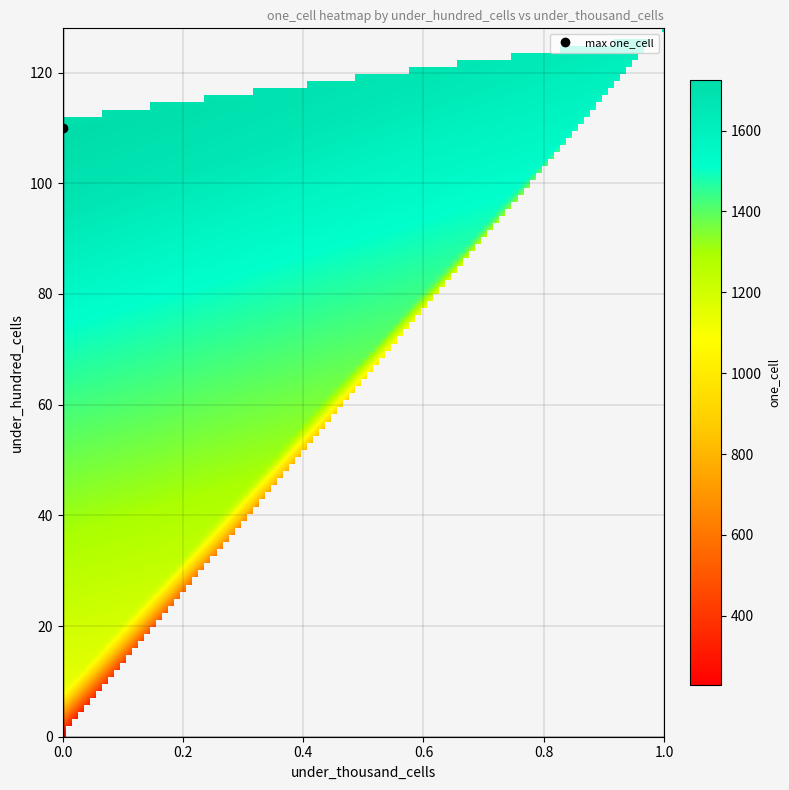

At how many categories does at least one series exceed 1381?

14